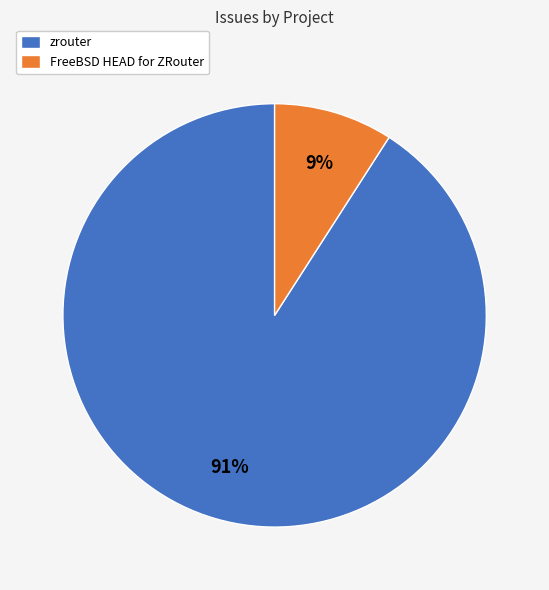

Count the number of slices in the pie.

2